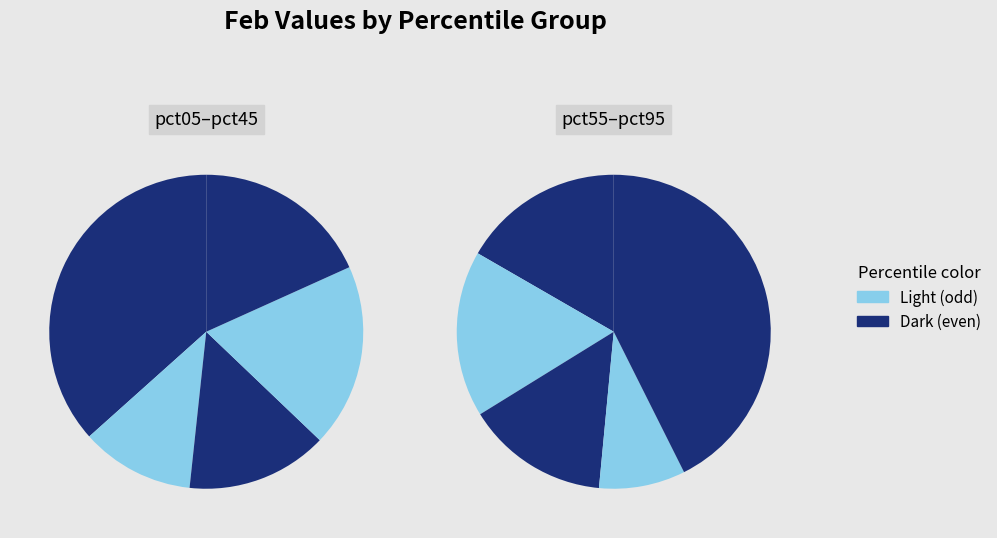

How many segments does this pie chart have?

10